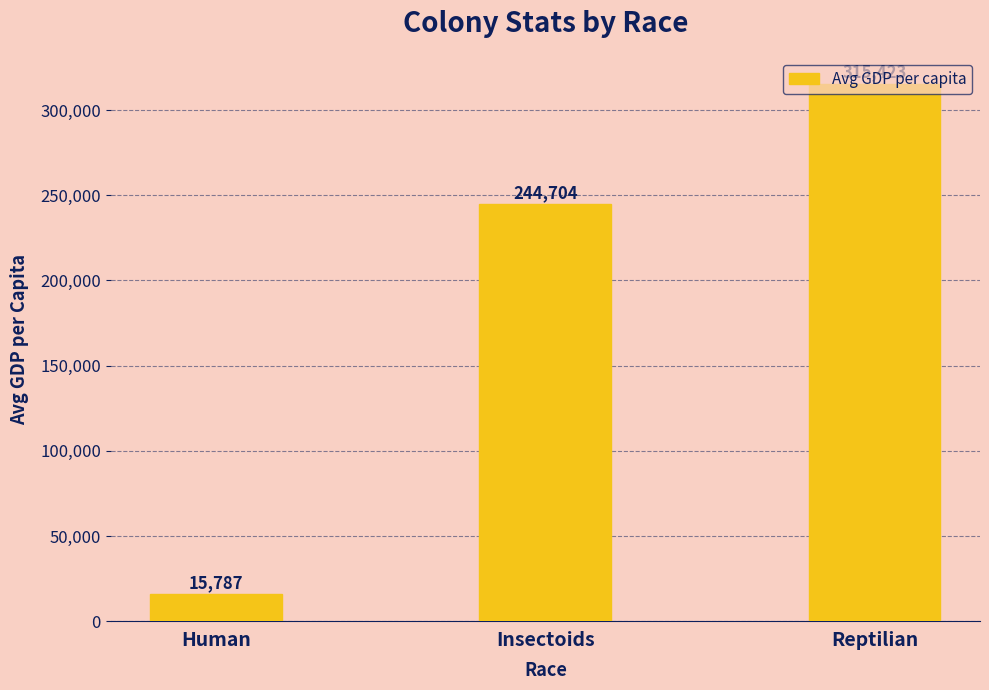

The value at Human is 26671.0. True or false?

False